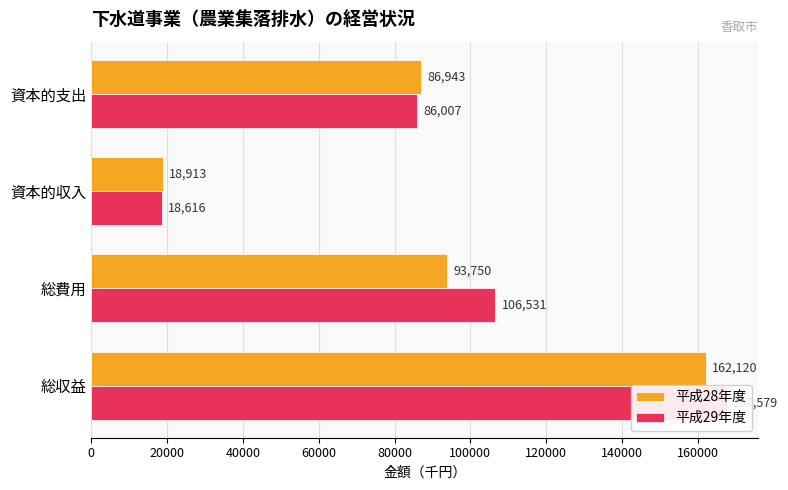

What is the average value of the 平成28年度 series?

90432